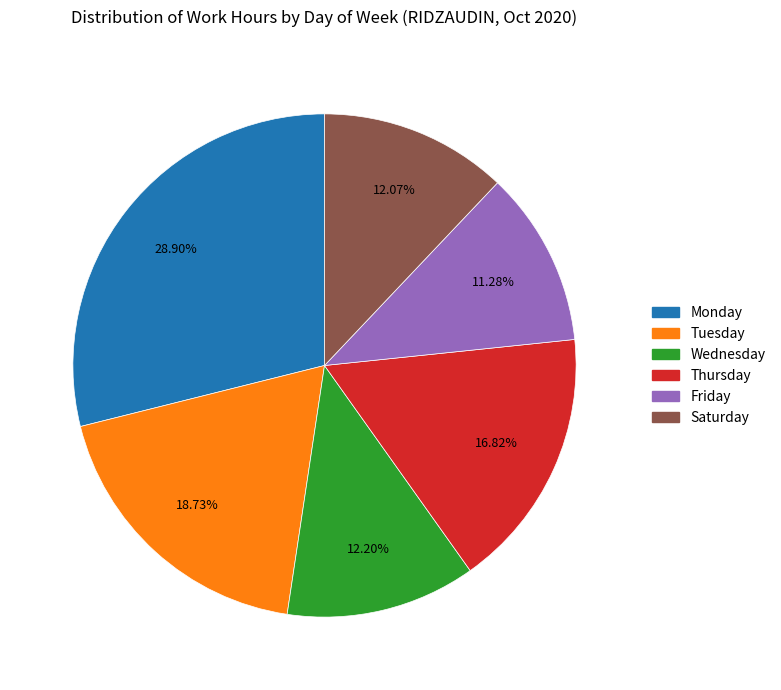

Does any single category account for the majority?

No